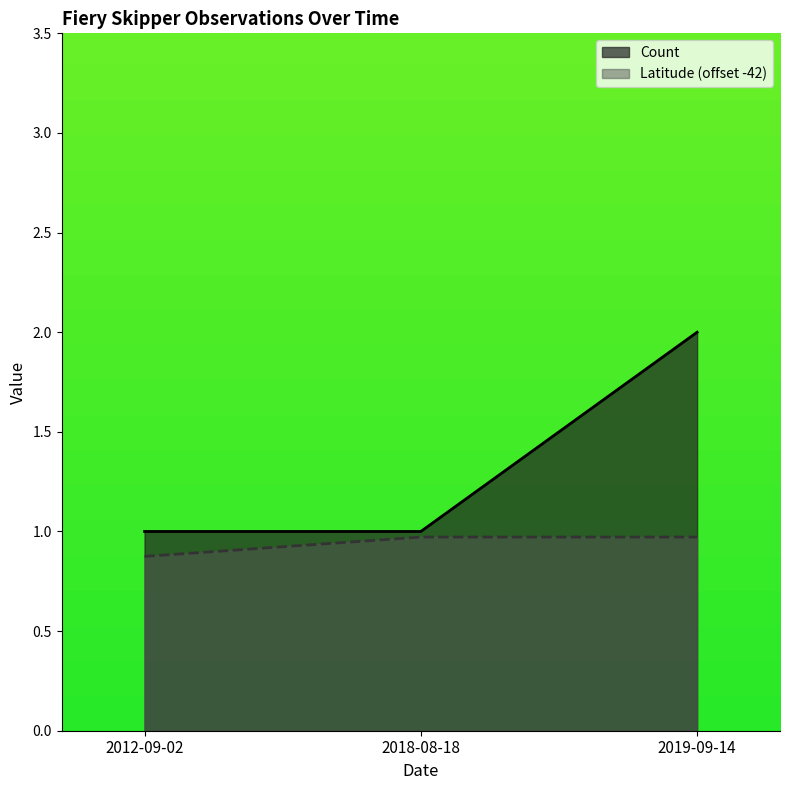

How many lines are shown in the chart?

2